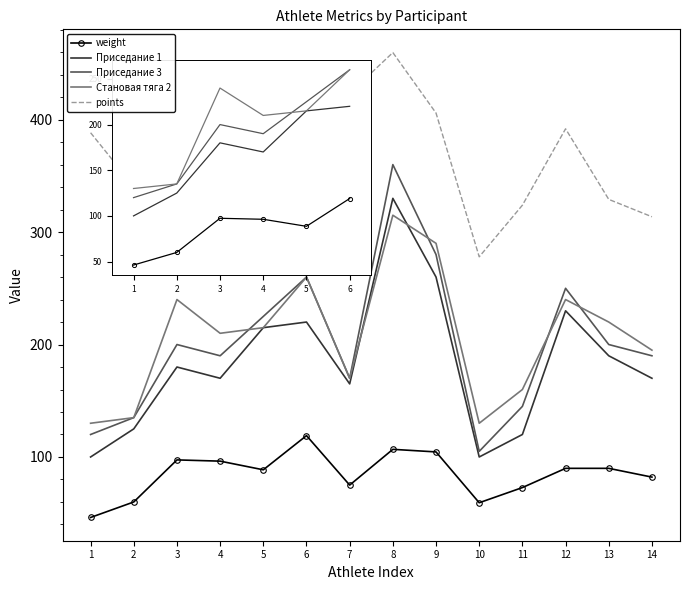

Read the points value at 11.

323.9